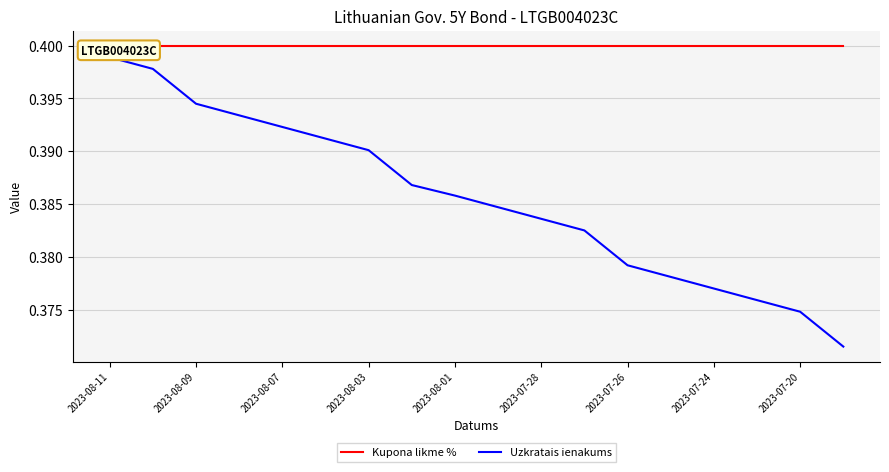

What is the highest value of the Uzkratais ienakums series?

0.4